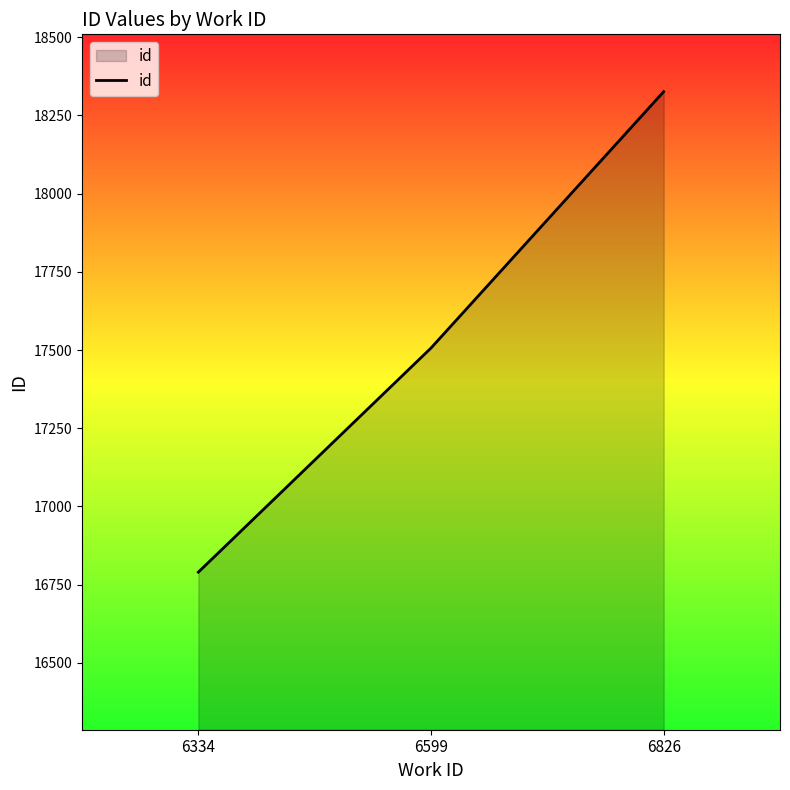

Reading right to left, list all the values displayed in this chart.

18326.0	17506.5	16790.0